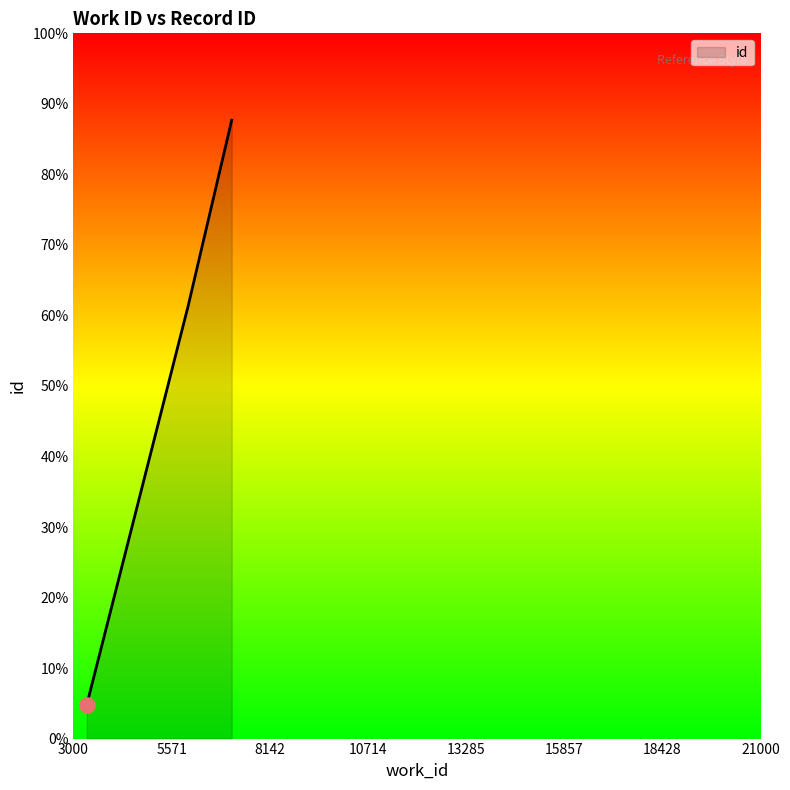

Approximately how many times larger is the value at 15857 compared to 18428?

1.0